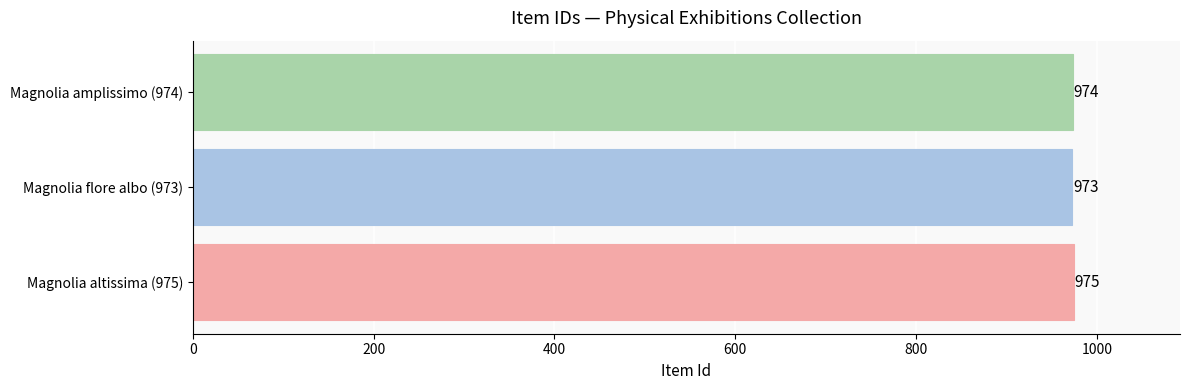

Count the values in the range 973 to 975.

3